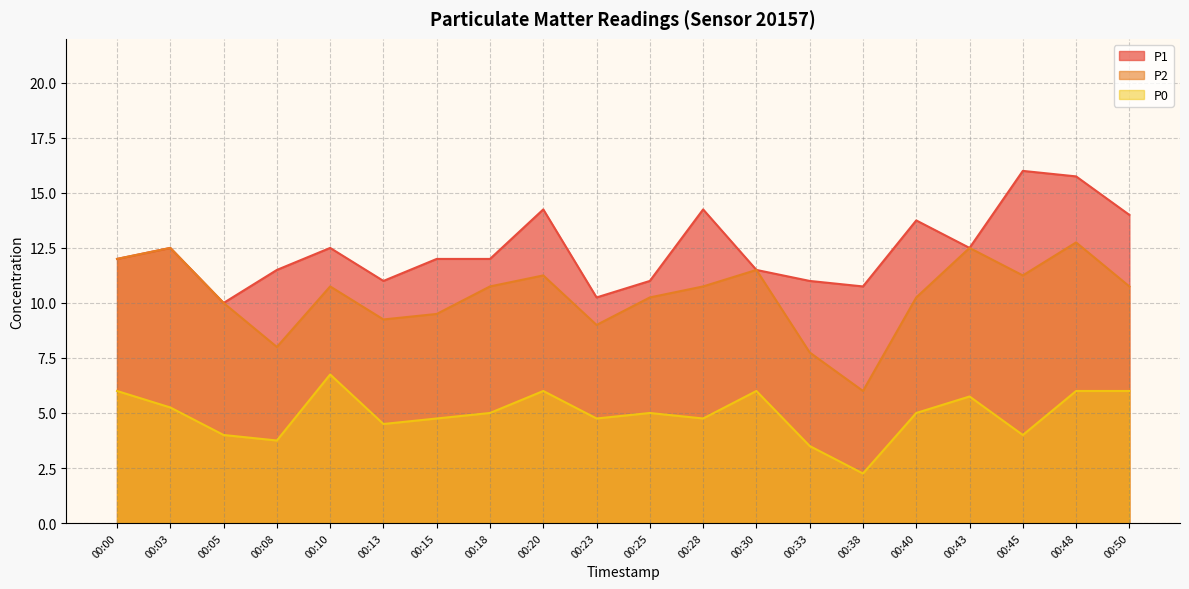

True or false: P1 and P2 cross at least once.

False